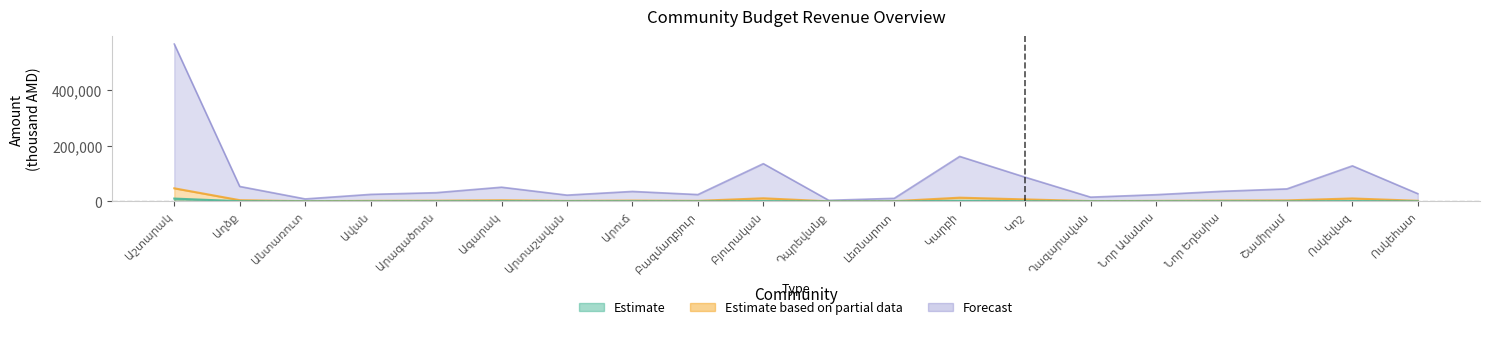

What is the label of the 6th point from the right?

Ղազարավան